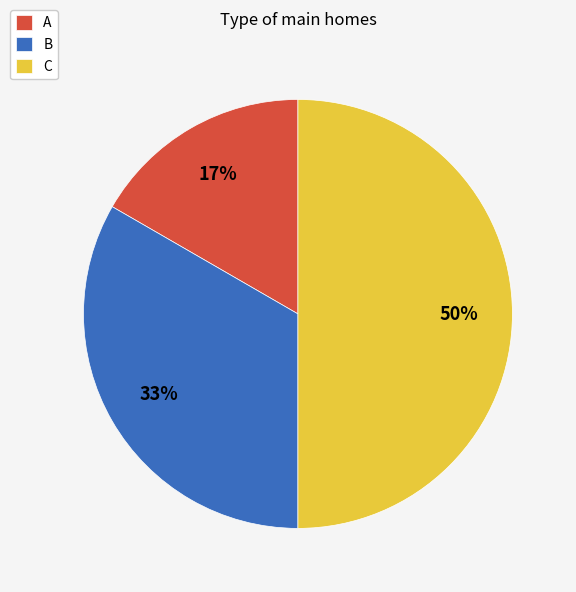

Does A account for over 50% of the chart?

No